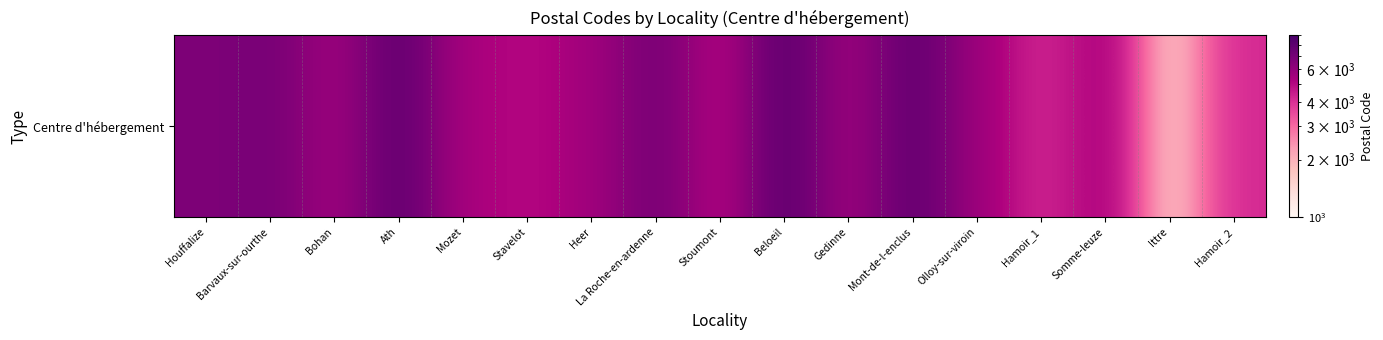

Reading left to right, list all the values displayed in this chart.

Houffalize=6660	Barvaux-sur-ourthe=6940	Bohan=5550	Ath=7800	Mozet=5340	Stavelot=4970	Heer=5543	La Roche-en-ardenne=6980	Stoumont=4987	Beloeil=7972	Gedinne=5575	Mont-de-l-enclus=7750	Olloy-sur-viroin=5670	Hamoir_1=4180	Somme-leuze=5377	Ittre=1460	Hamoir_2=4181